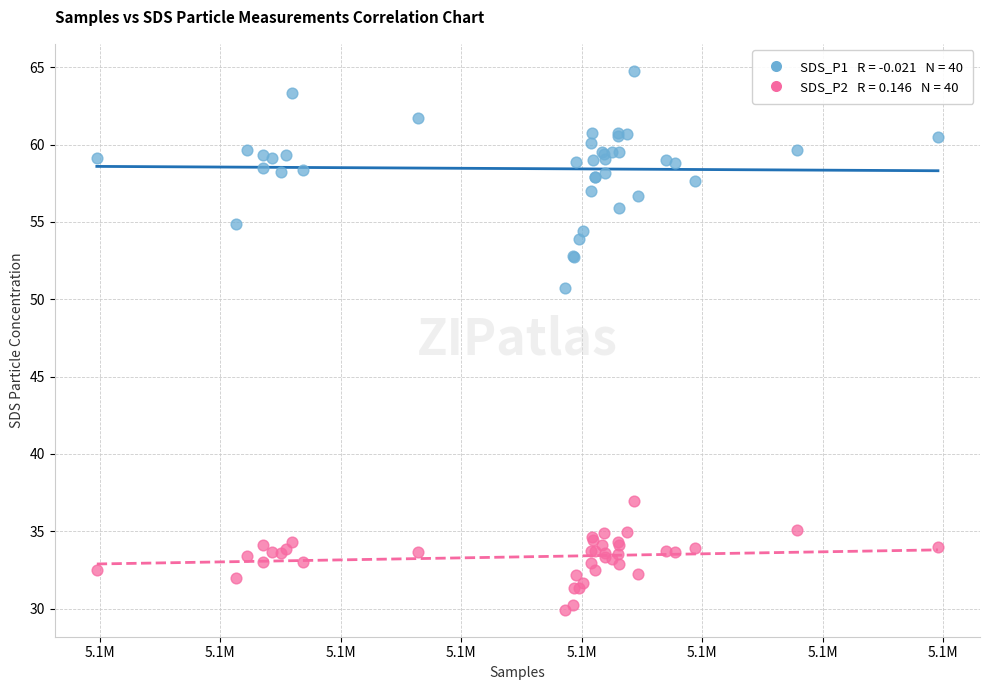

Across all series, what Y value is closest to 47?

50.7